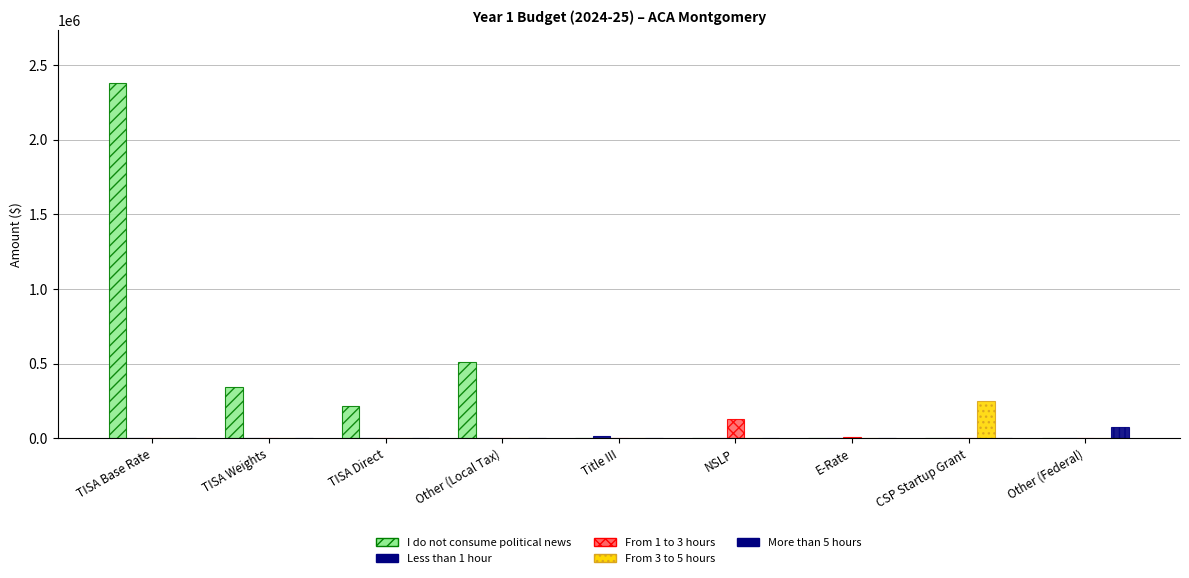

Count the number of categories in the chart.

9